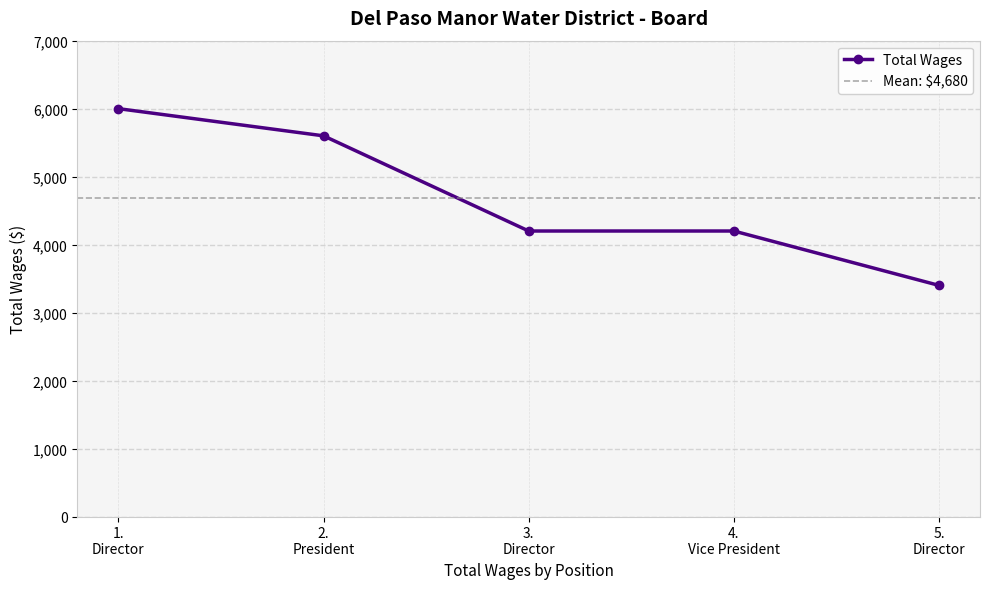

How many data points in Total Wages are less than 4200?

1